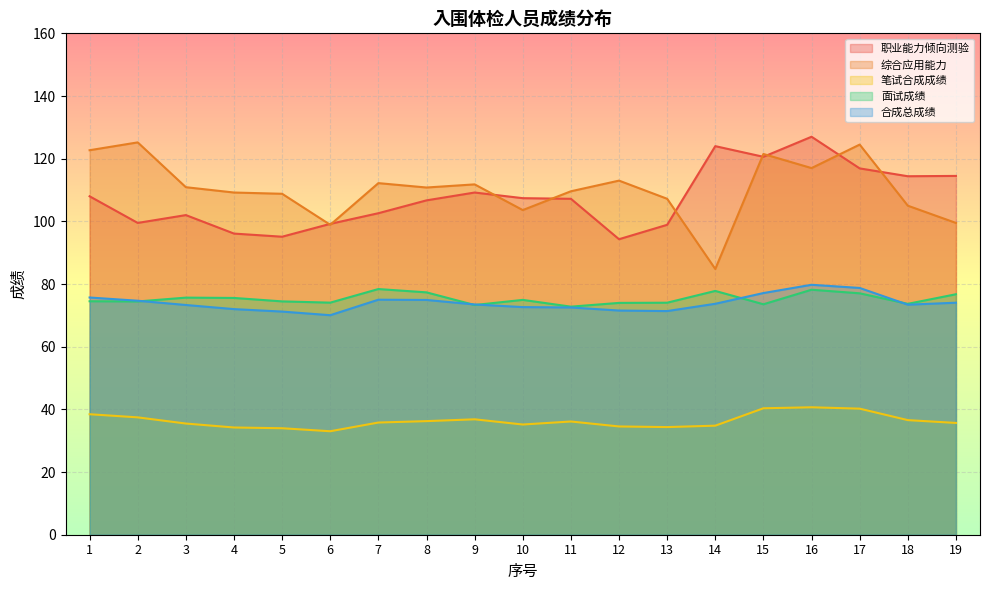

The value of 合成总成绩 at 14 is 127.1. True or false?

False